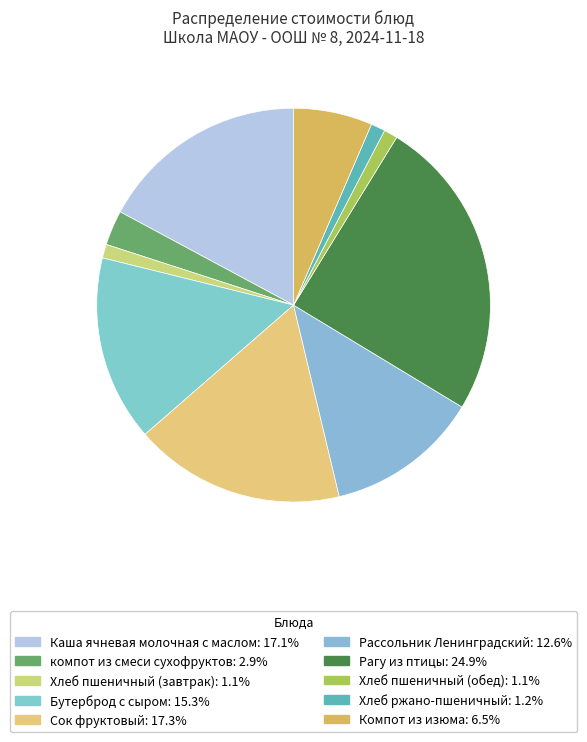

Combined, do Каша ячневая молочная с маслом and Компот из изюма account for over 50%?

No